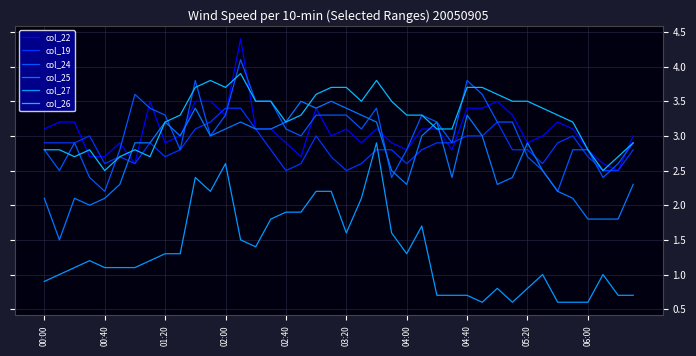

Where does the col_26 series first go above 3?

01:20